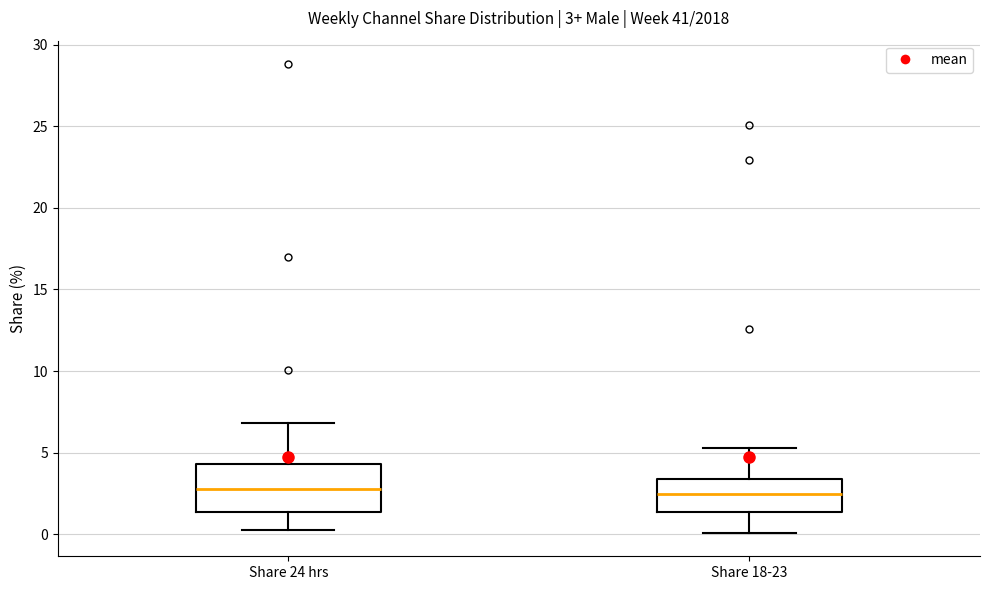

Comparing the boxes themselves (not the whiskers), which one is the tallest?

Share 24 hrs